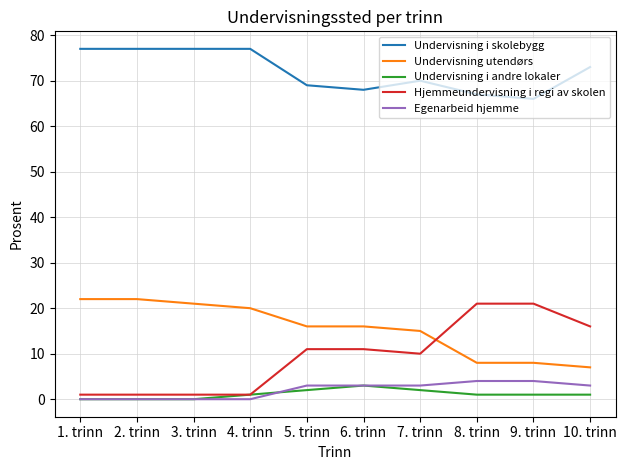

Which series has the largest total across all categories?

Undervisning i skolebygg